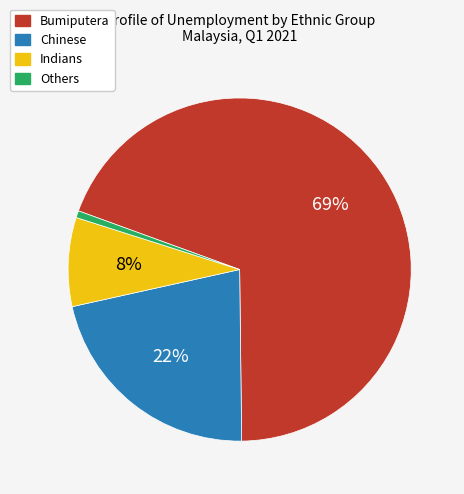

How many segments does this pie chart have?

4